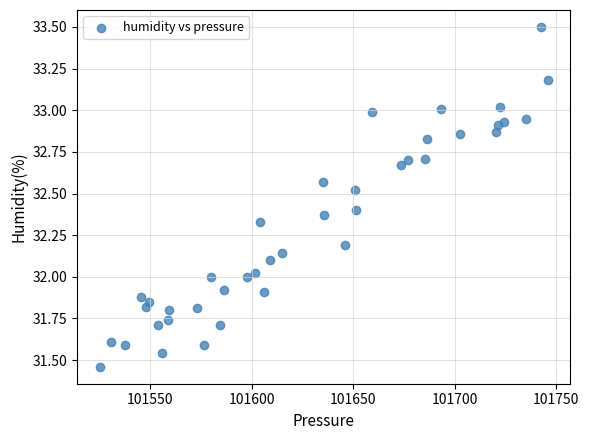

What is the range of X values (max minus min)?

220.8